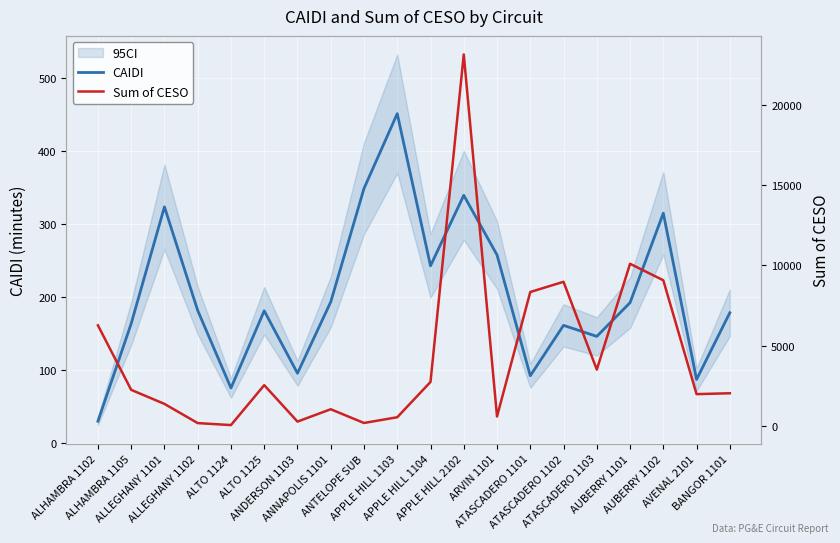

At which label does Sum of CESO first exceed 2237?

ALHAMBRA 1102